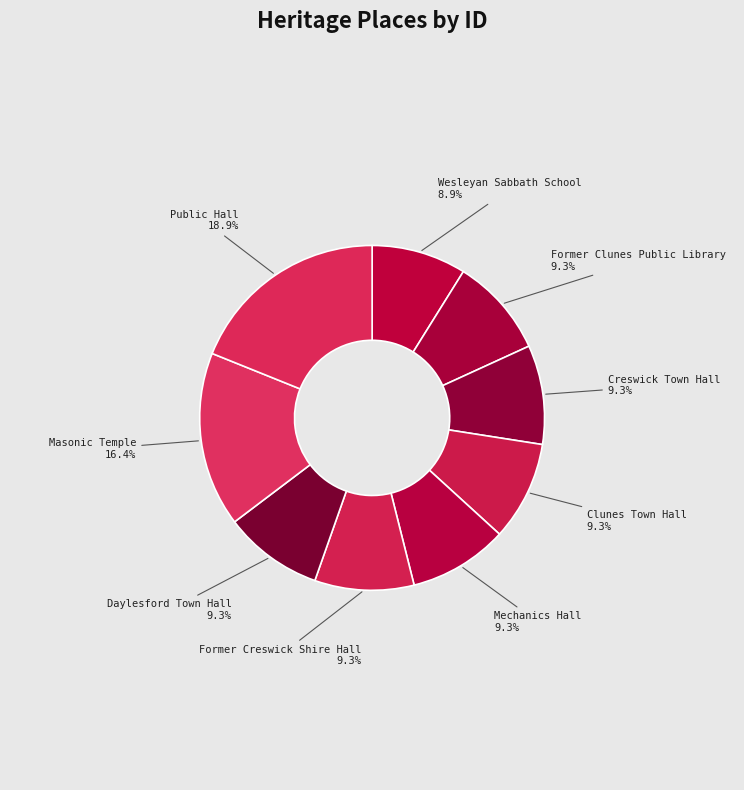

Which category has the smallest portion of the pie?

Wesleyan Sabbath School